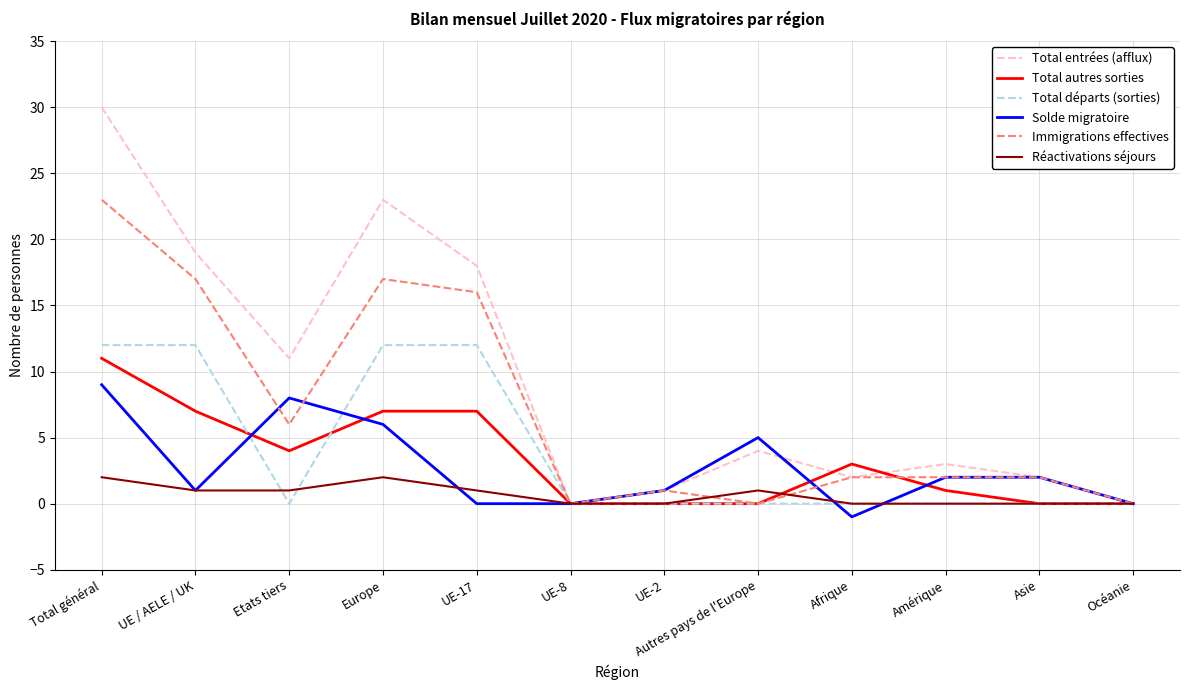

What is the difference between the maximum and second lowest values in the Immigrations effectives series?

23